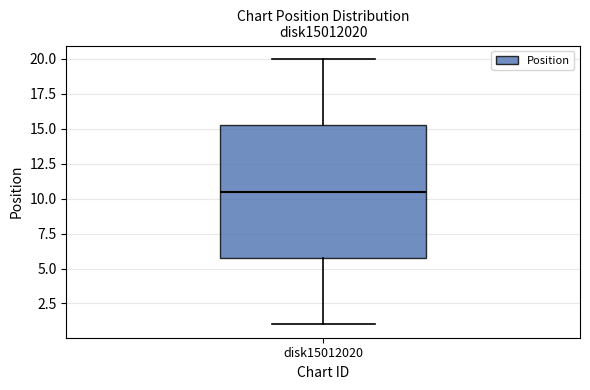

Where is the upper edge of the box for disk15012020 on the y-axis? The values are not printed on the chart, so give them approximately, as read against the axis.

15.5